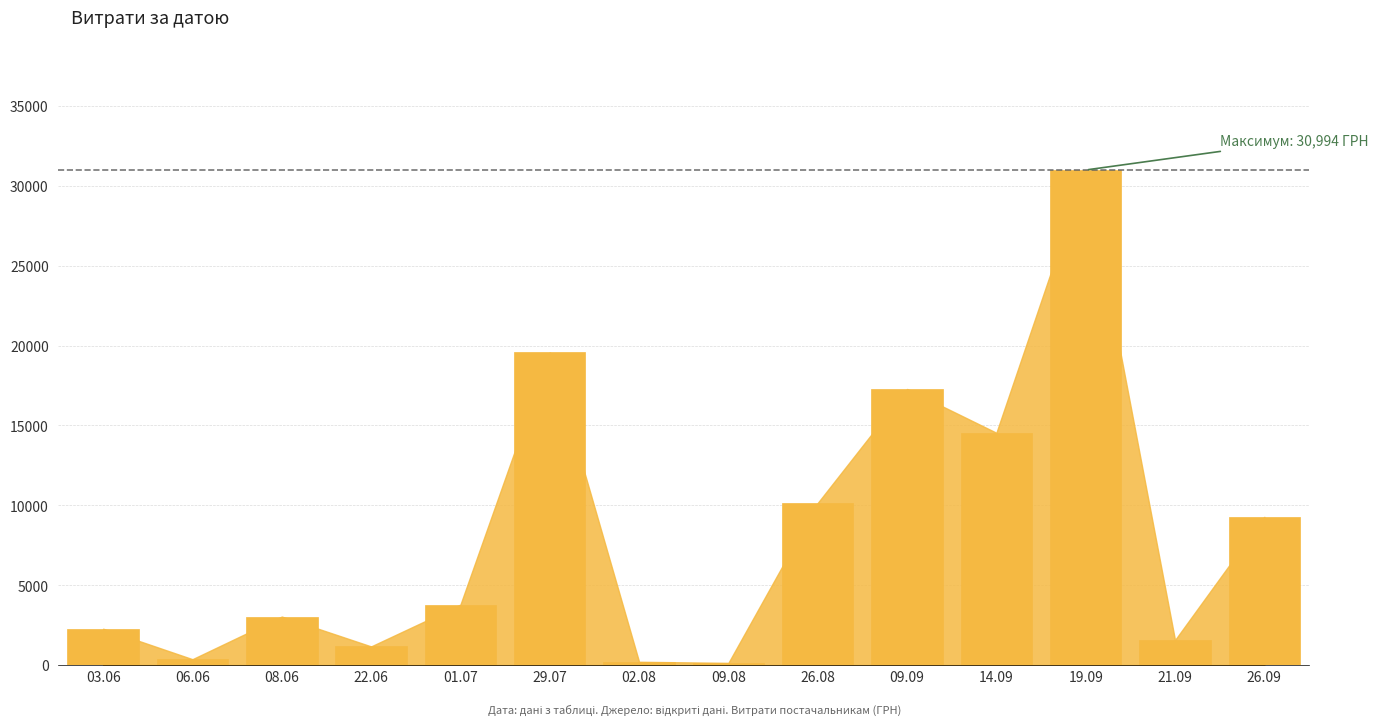

Does the chart contain stacked bars?

No